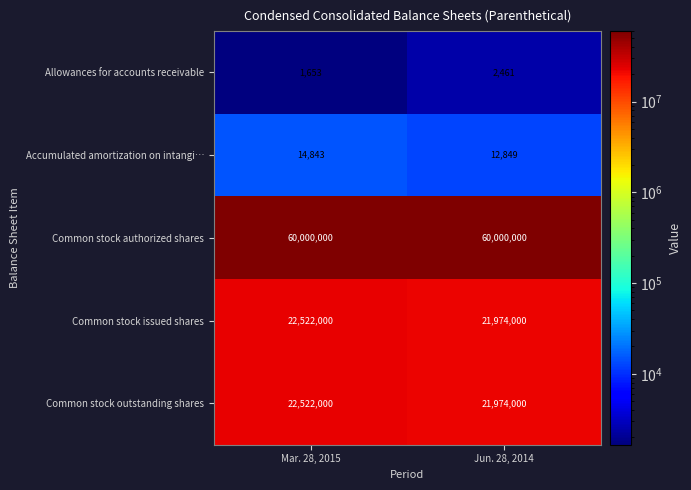

The value of Allowances for accounts receivable at Mar. 28, 2015 is 1653. True or false?

True